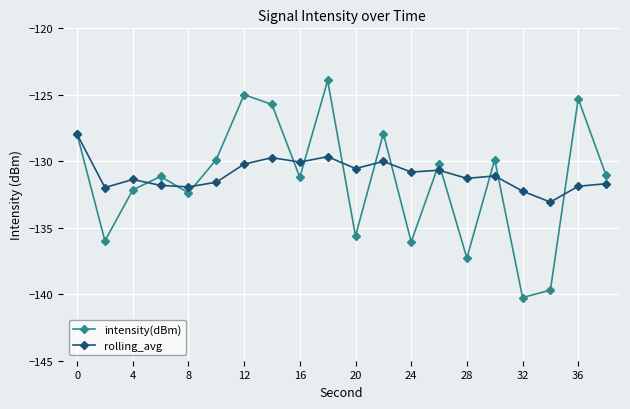

What is the maximum value for rolling_avg?

-128.0